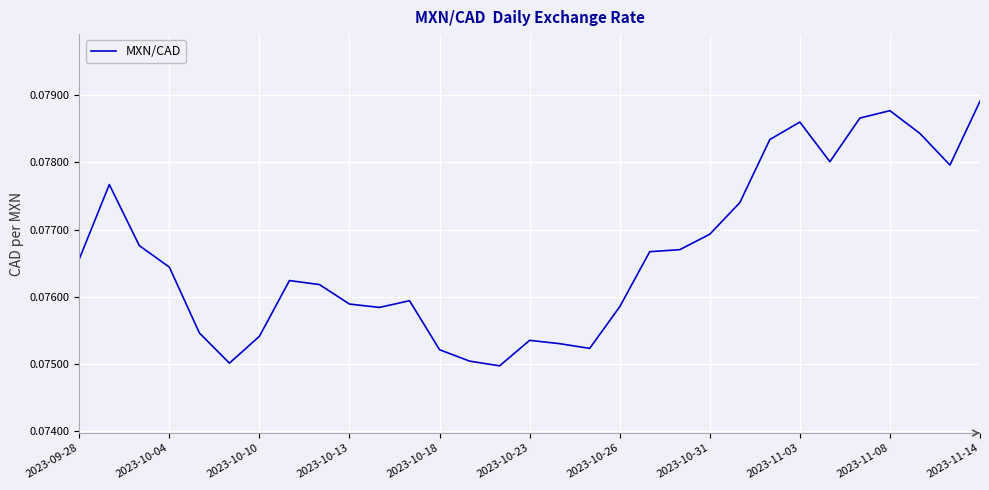

Which category has the highest value across all series?

2023-11-14